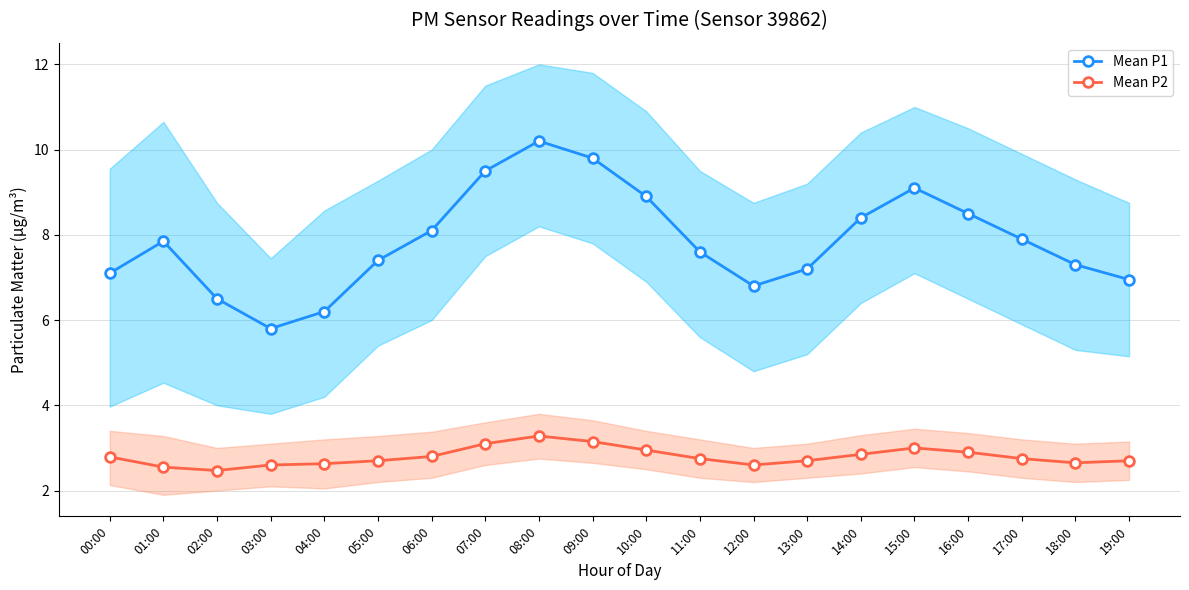

What is the value of the Mean P2 point at the 18th from the left?

2.8